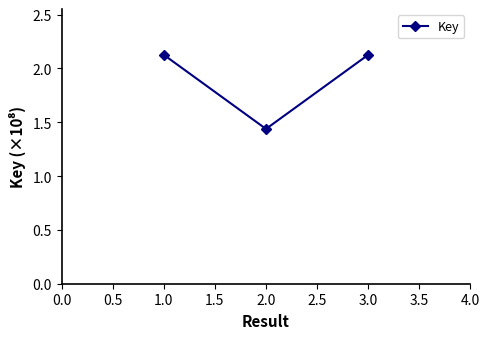

What is the label of the 2nd point from the right?

2.0